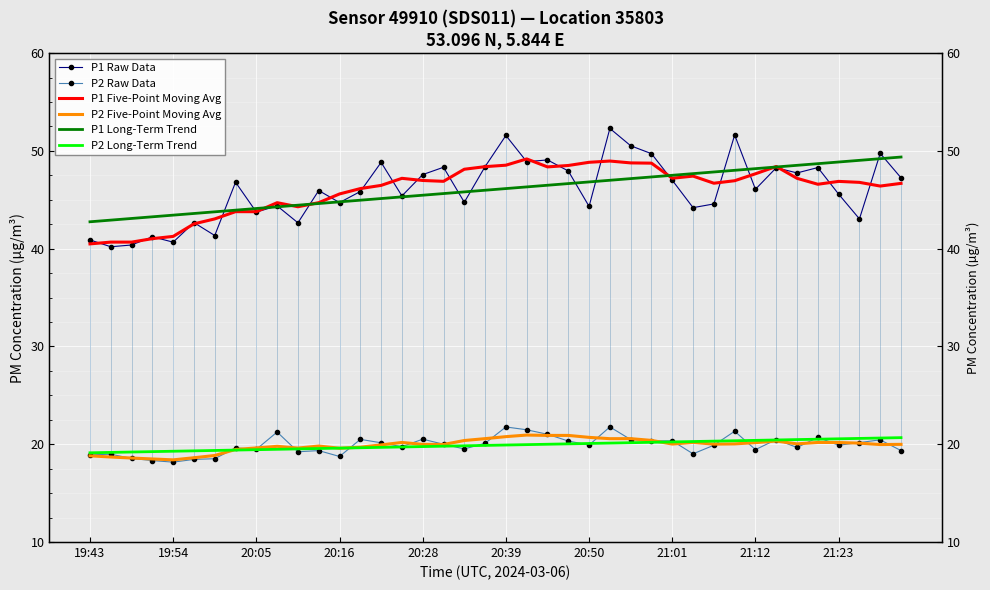

At how many categories does at least one series exceed 24?

40